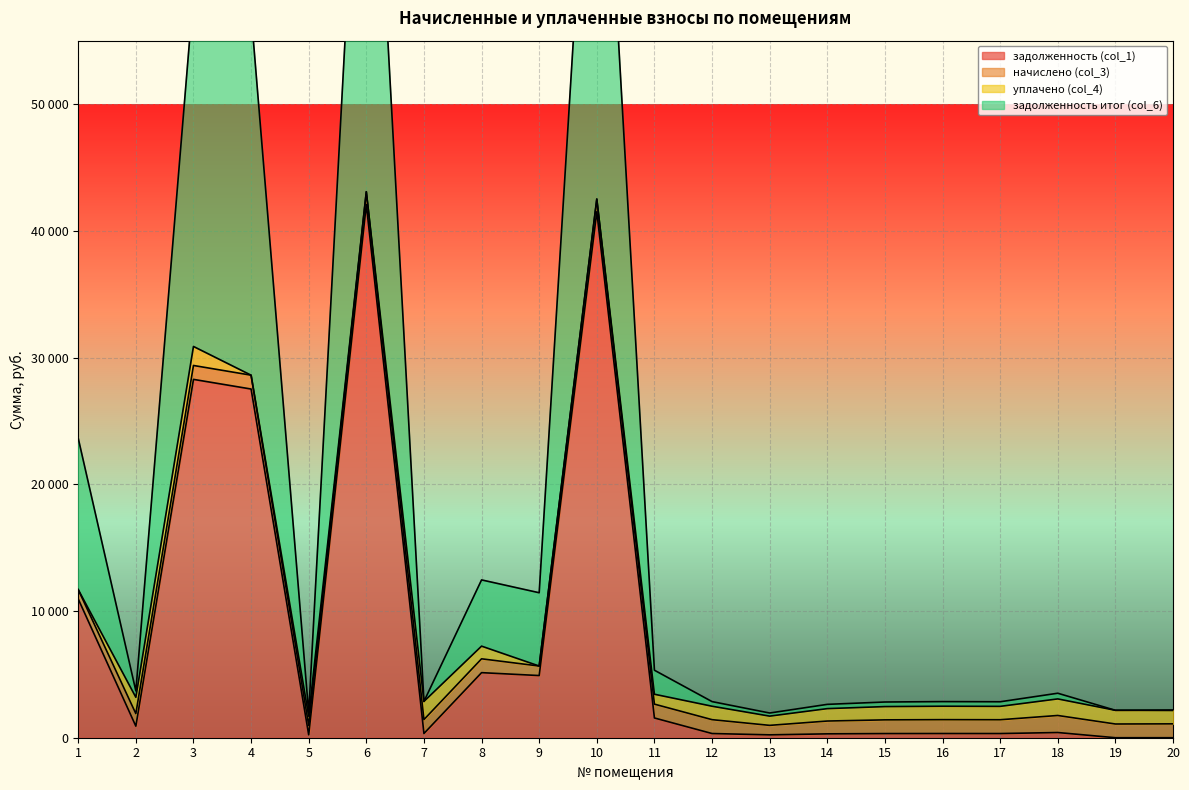

The value of задолженность итог (col_6) at 16 is 1516.6. True or false?

False